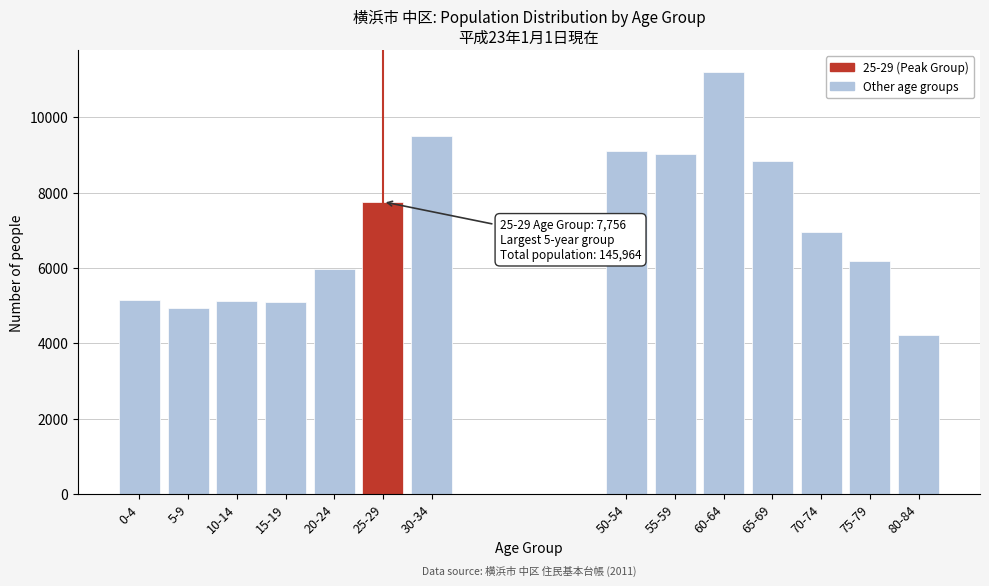

What is the smallest value displayed?

4220